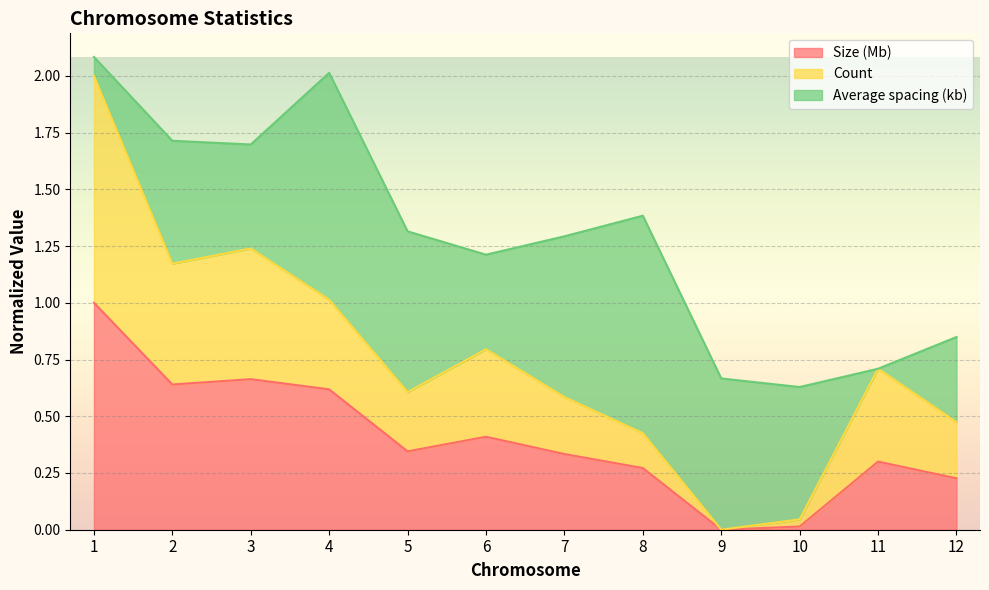

How many values in Size (Mb) are above zero?

11